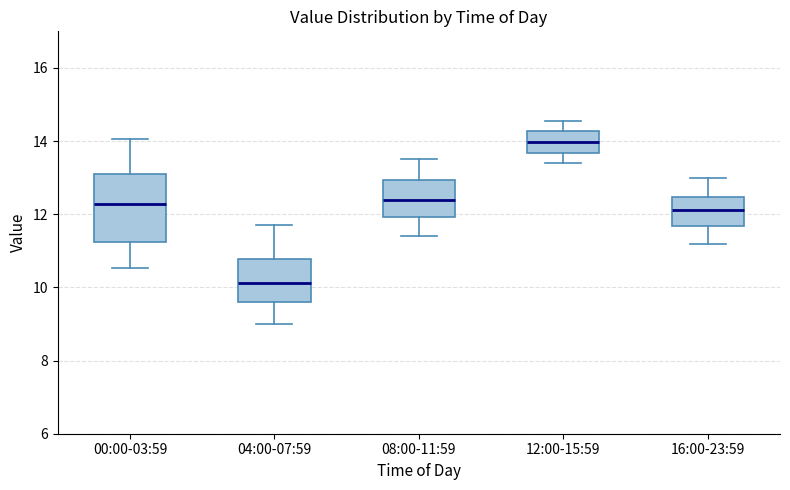

Reading left to right, read every box against the y-axis: the position of its median line, the range the box covers, and the ends of its whiskers. The values are not printed on the chart, so give them approximately, as read against the axis.

00:00-03:59: median 12.2, box 11.2 to 13.2, whiskers 10.6 to 14.0
04:00-07:59: median 10.2, box 9.6 to 10.8, whiskers 9.0 to 11.8
08:00-11:59: median 12.4, box 12.0 to 13.0, whiskers 11.4 to 13.6
12:00-15:59: median 14.0, box 13.6 to 14.2, whiskers 13.4 to 14.6
16:00-23:59: median 12.2, box 11.6 to 12.4, whiskers 11.2 to 13.0